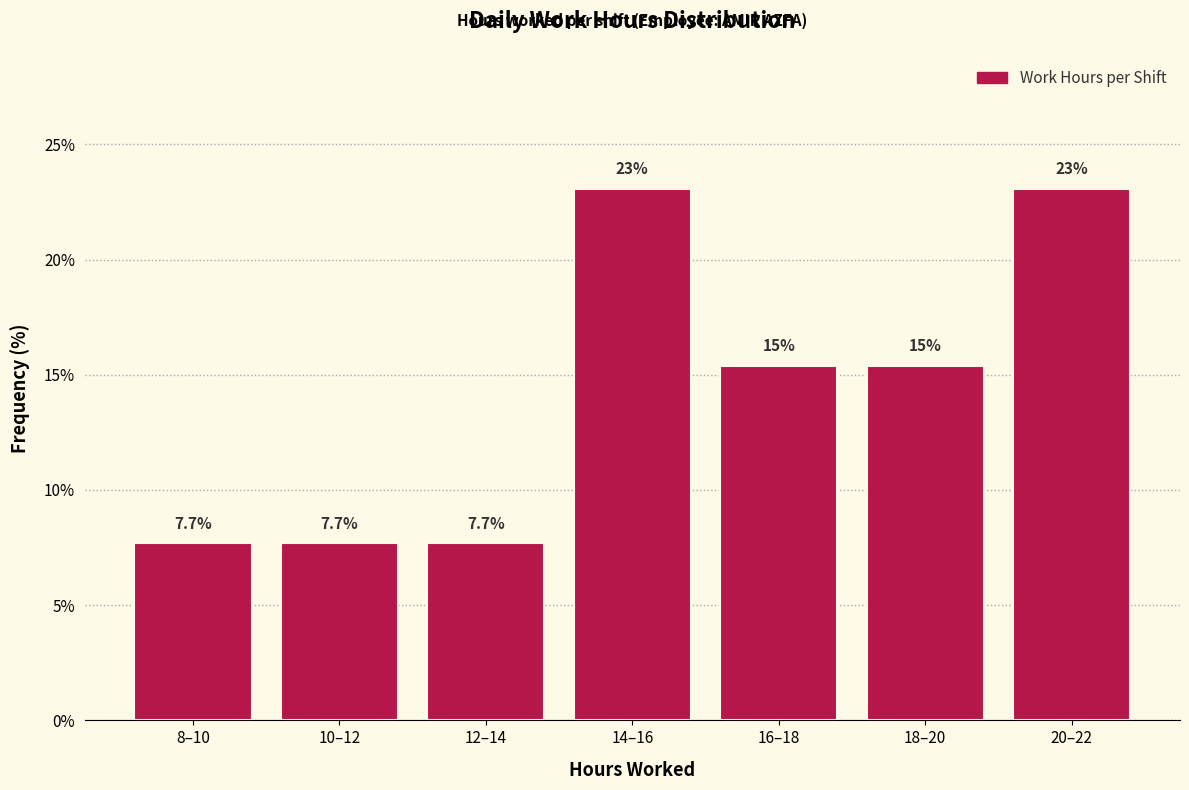

Reading left to right, transcribe all the data shown in this chart.

7.7	7.7	7.7	23.1	15.4	15.4	23.1